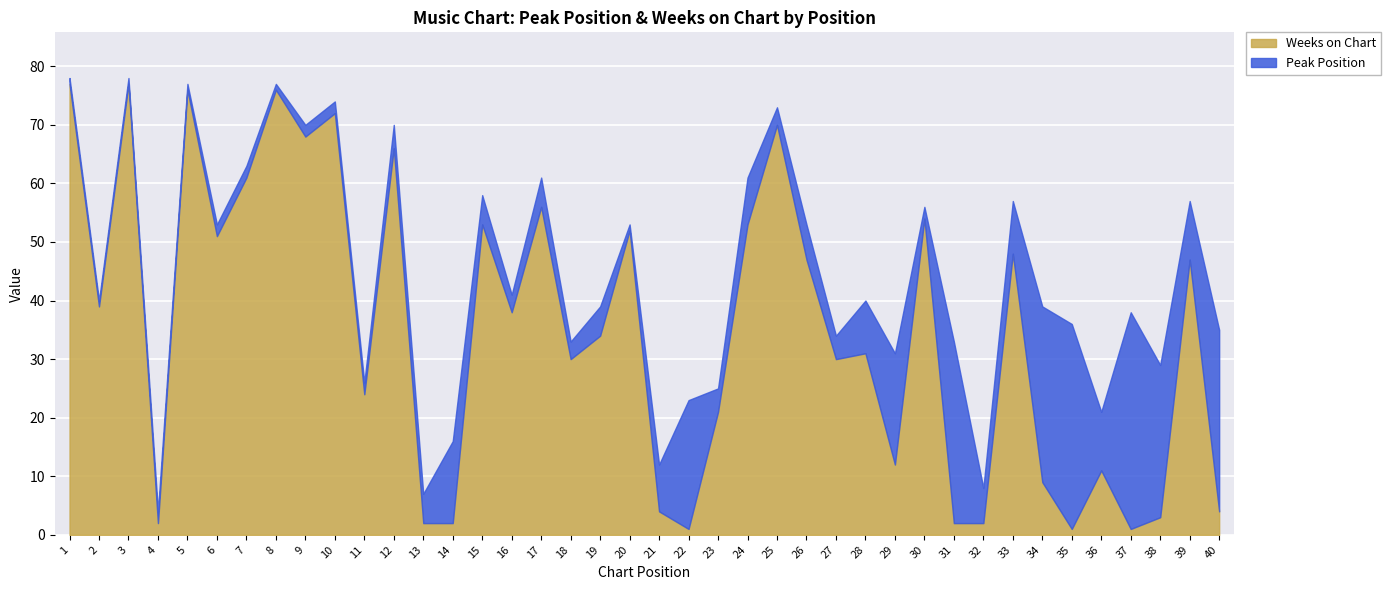

Rank the series at 37 from lowest to highest value.

Weeks on Chart, Peak Position